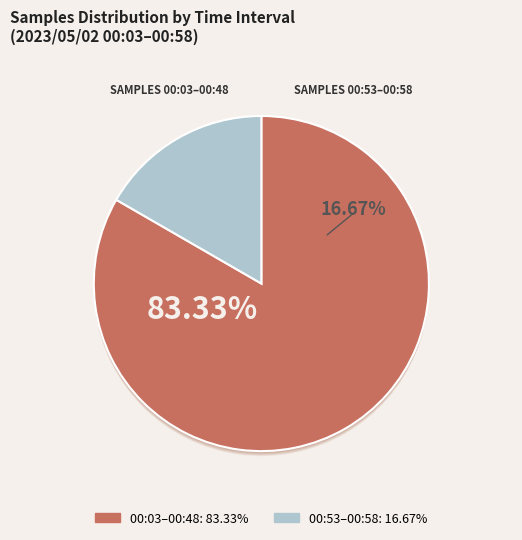

Between 00:28 and 00:58, which is larger?

00:28